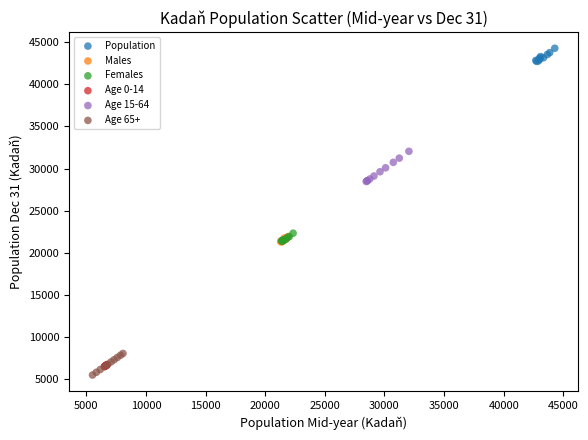

What are all the series names shown in the legend?

Population, Males, Females, Age 0-14, Age 15-64, Age 65+